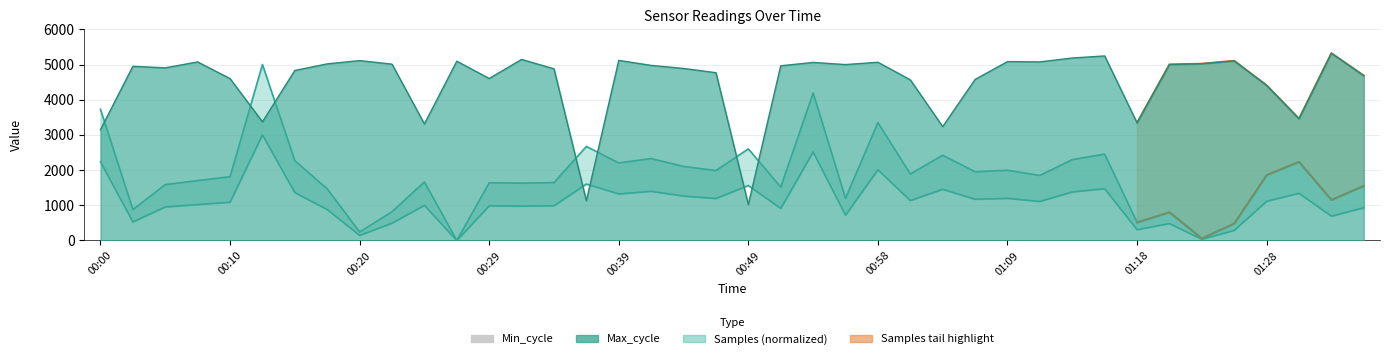

Where is Samples nearest to the value 1500?

01:16